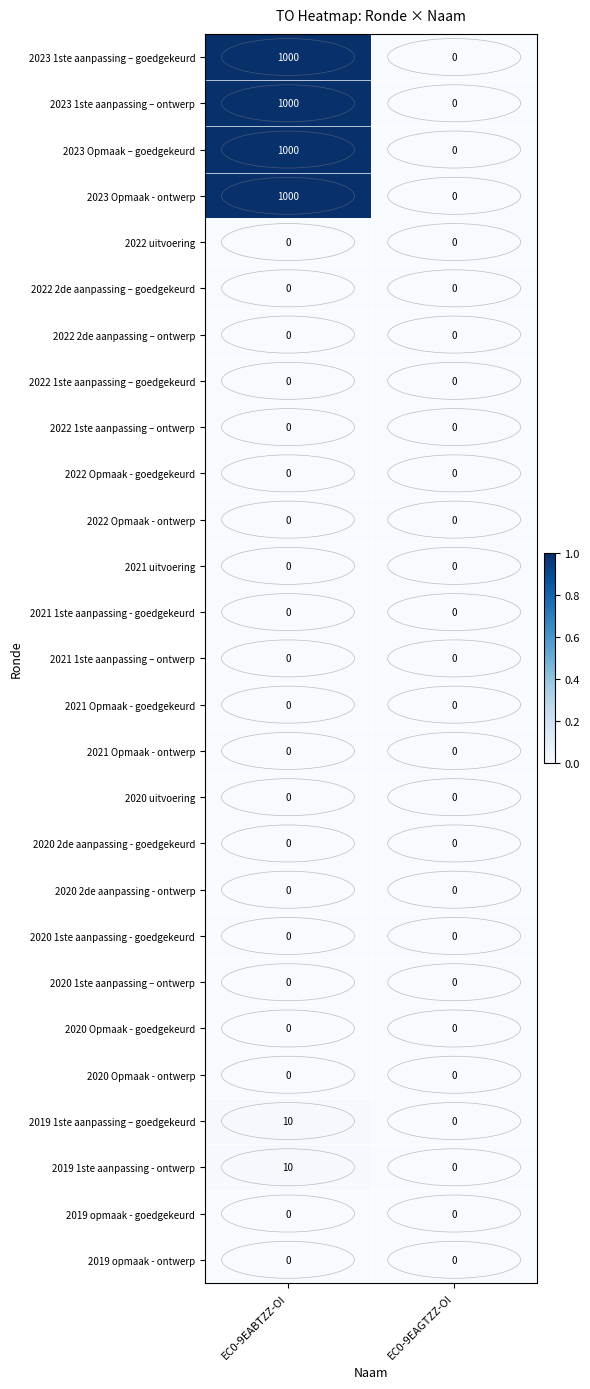

What is the total value across all series at EC0-9EABTZZ-OI?

4020